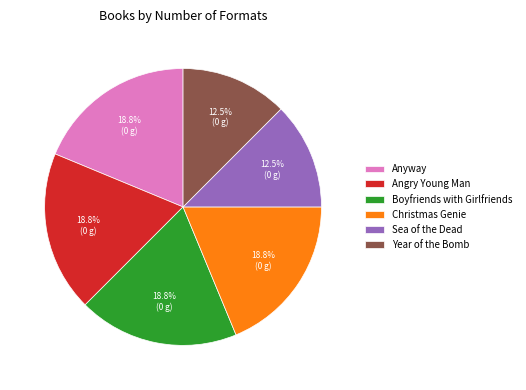

What is the ratio of the value at Sea of the Dead to the value at Boyfriends with Girlfriends?

0.7